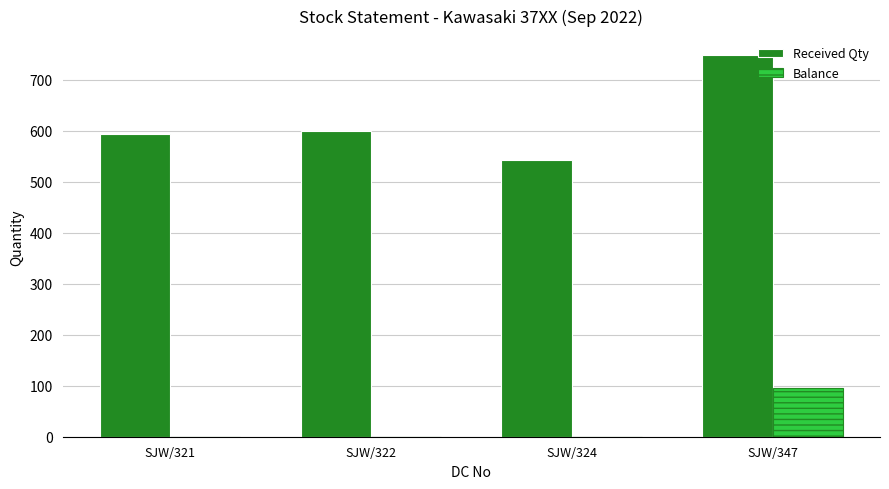

What is the average value of the Balance series?

24